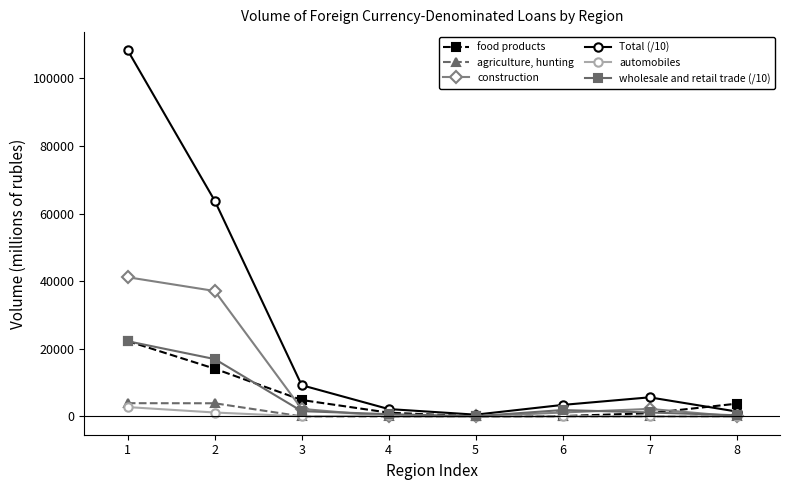

List the series in order of their peak value, lowest first.

automobiles, agriculture, hunting, wholesale and retail trade (/10), food products, construction, Total (/10)